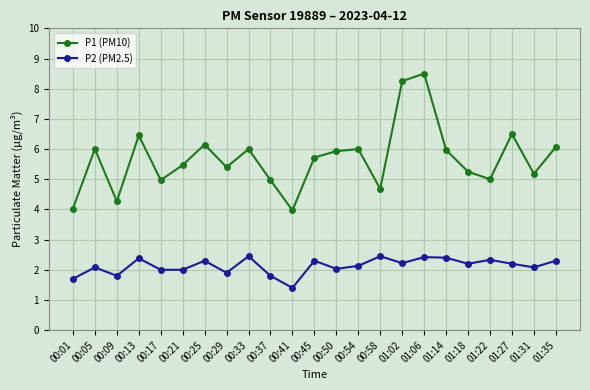

What is the maximum value shown in the chart?

8.5